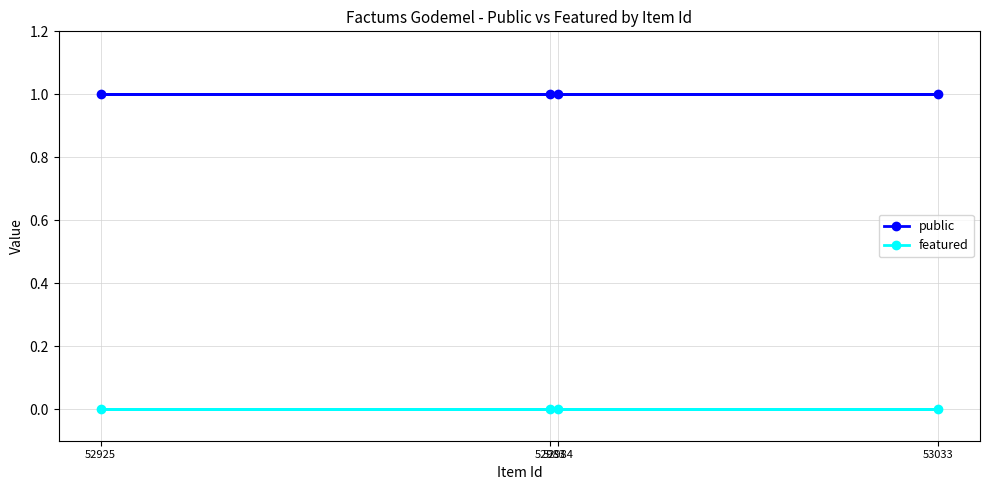

Does the chart display data point markers on the line(s)?

Yes